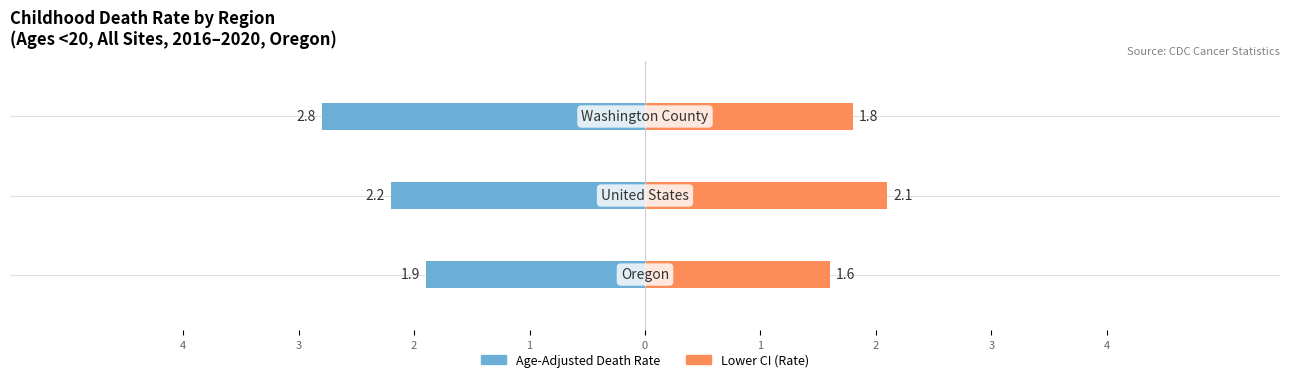

At how many categories does at least one series exceed 0?

3